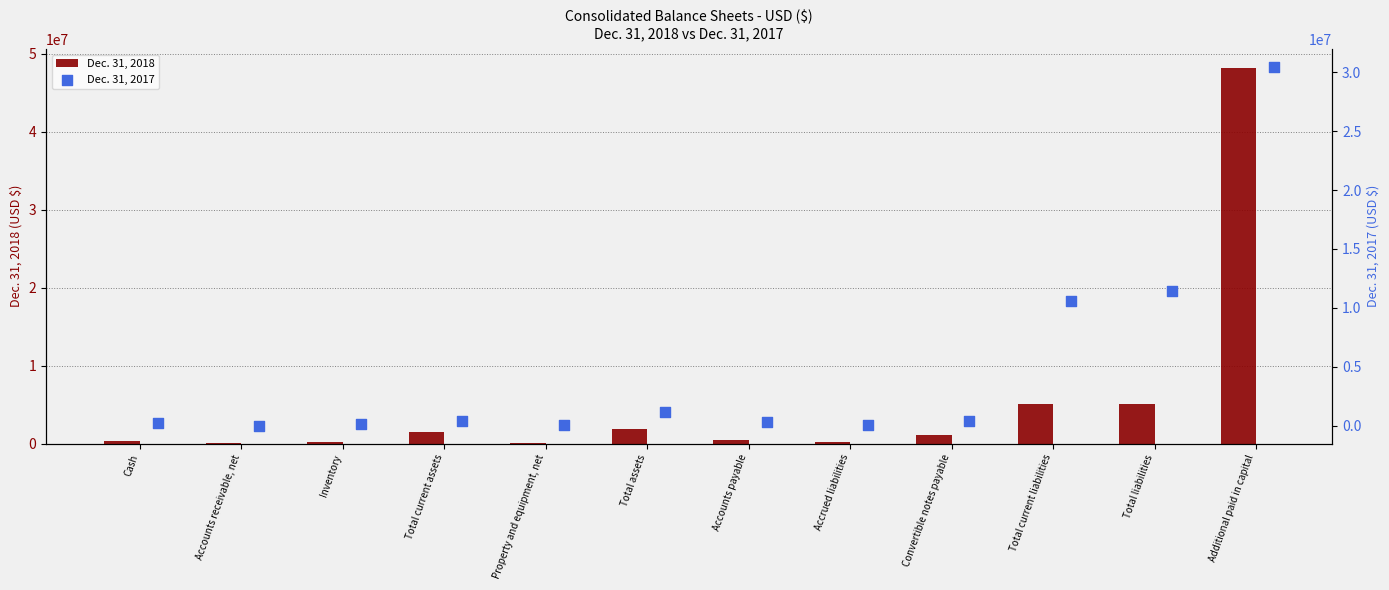

At how many categories does at least one series exceed 44650116?

1